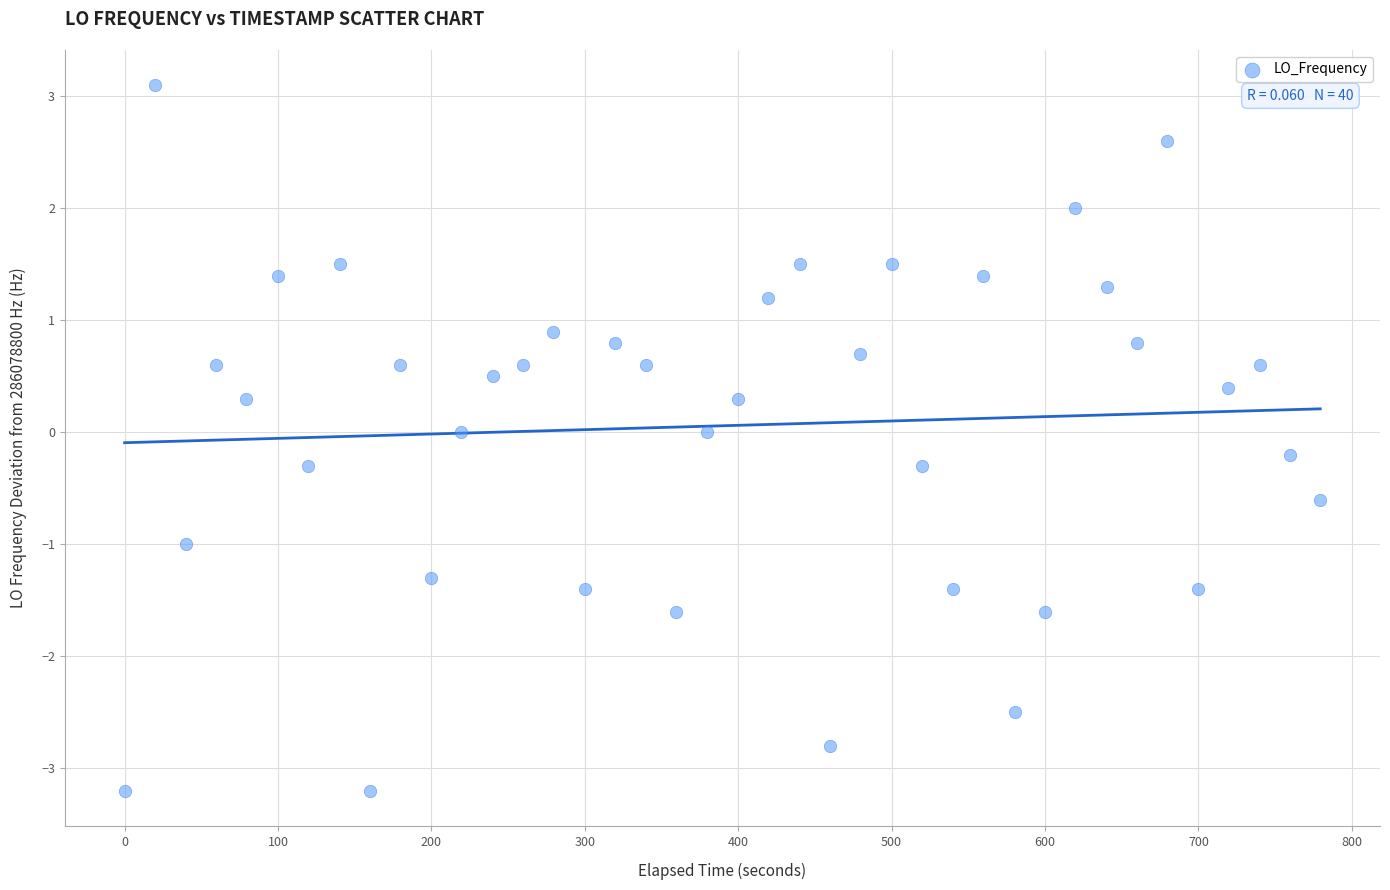

What is the range of X values (max minus min)?

779.4